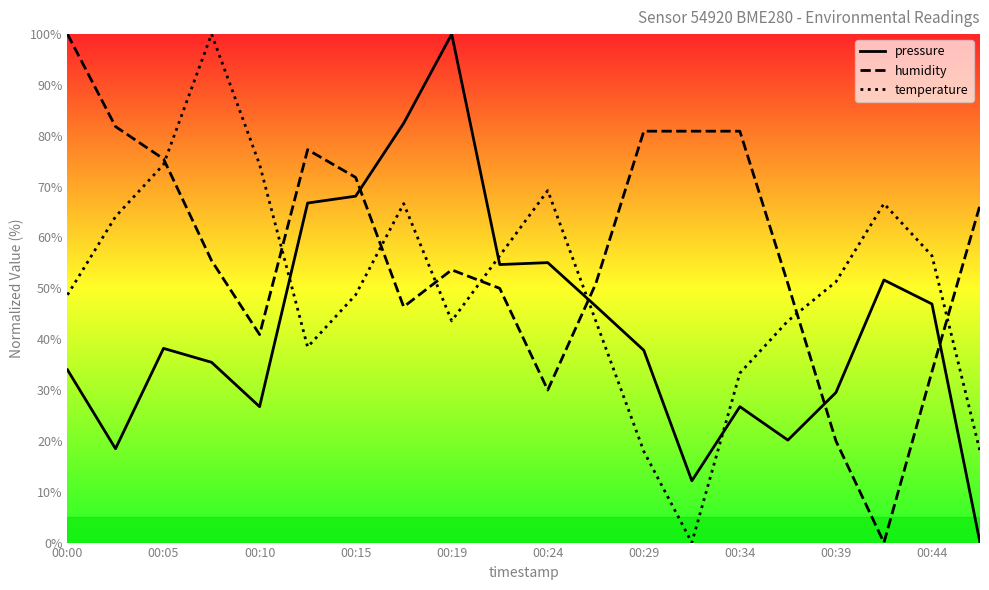

Rank the series by their average value, from lowest to highest.

pressure, temperature, humidity